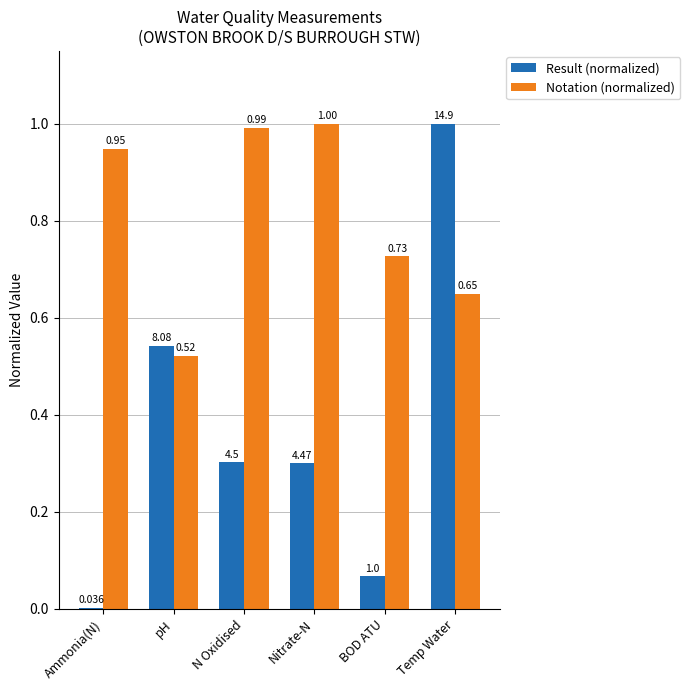

Between Nitrate-N and BOD ATU, which series saw the biggest shift?

Notation (normalized)